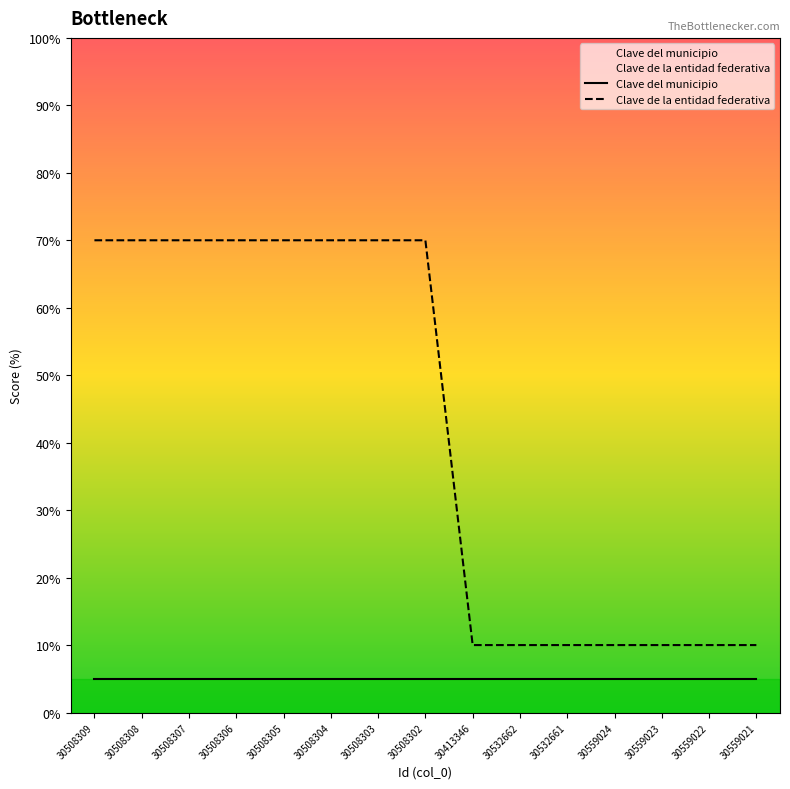

The Clave del municipio series shows 3.5 at 30508309. True or false?

False